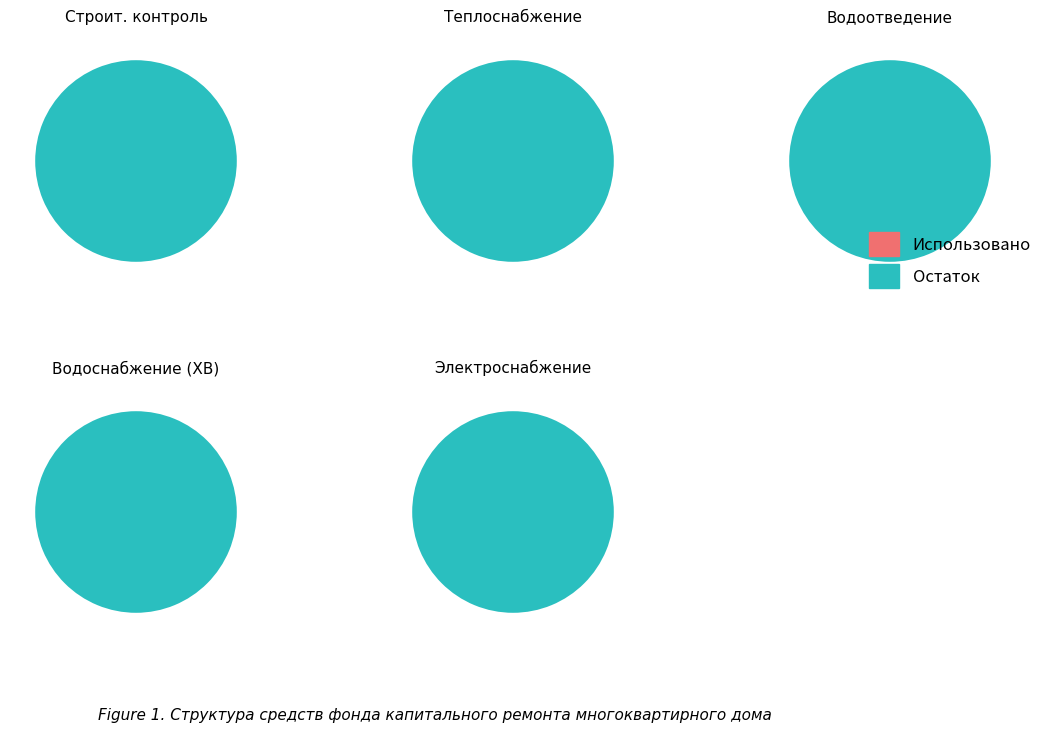

What percentage is NOT represented by Использовано?

100.0%